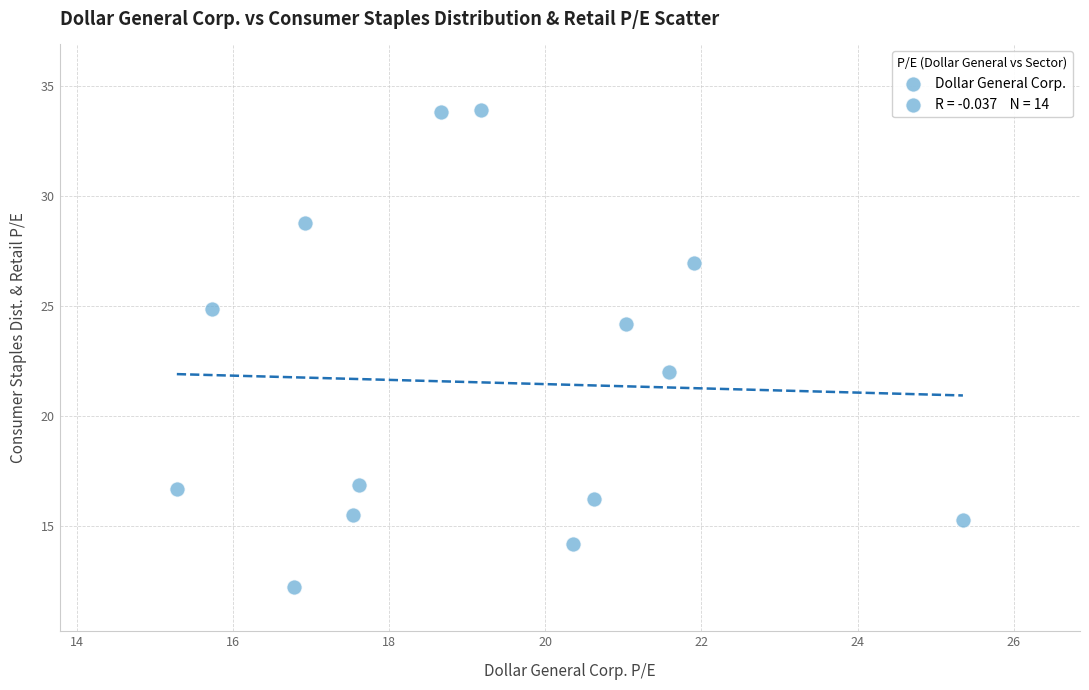

What is the range of X values (max minus min)?

10.1